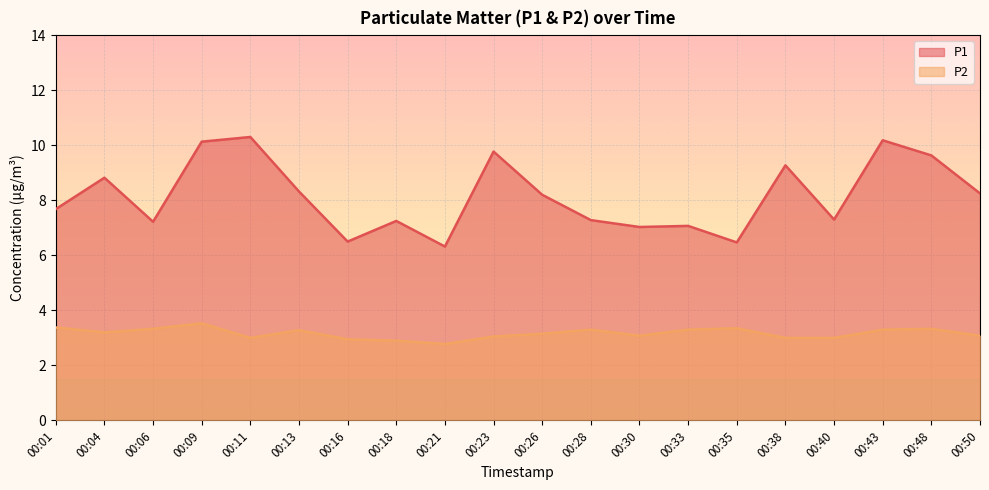

Where is the first local minimum for P1?

00:06